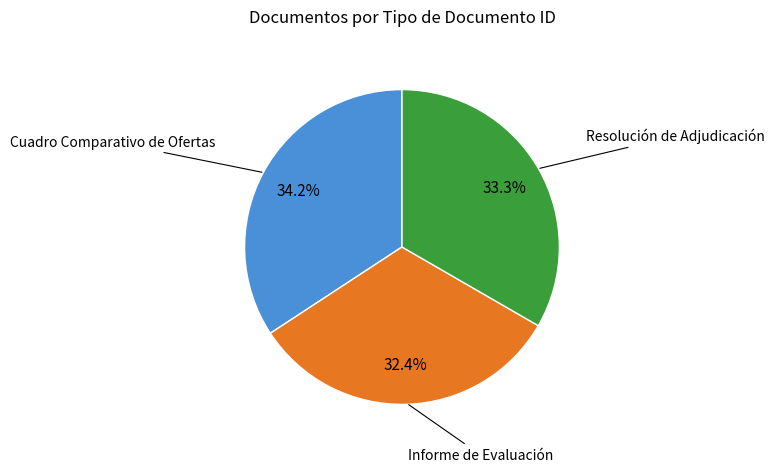

To the nearest percent, what is the difference between the largest and smallest slice percentages?

2%